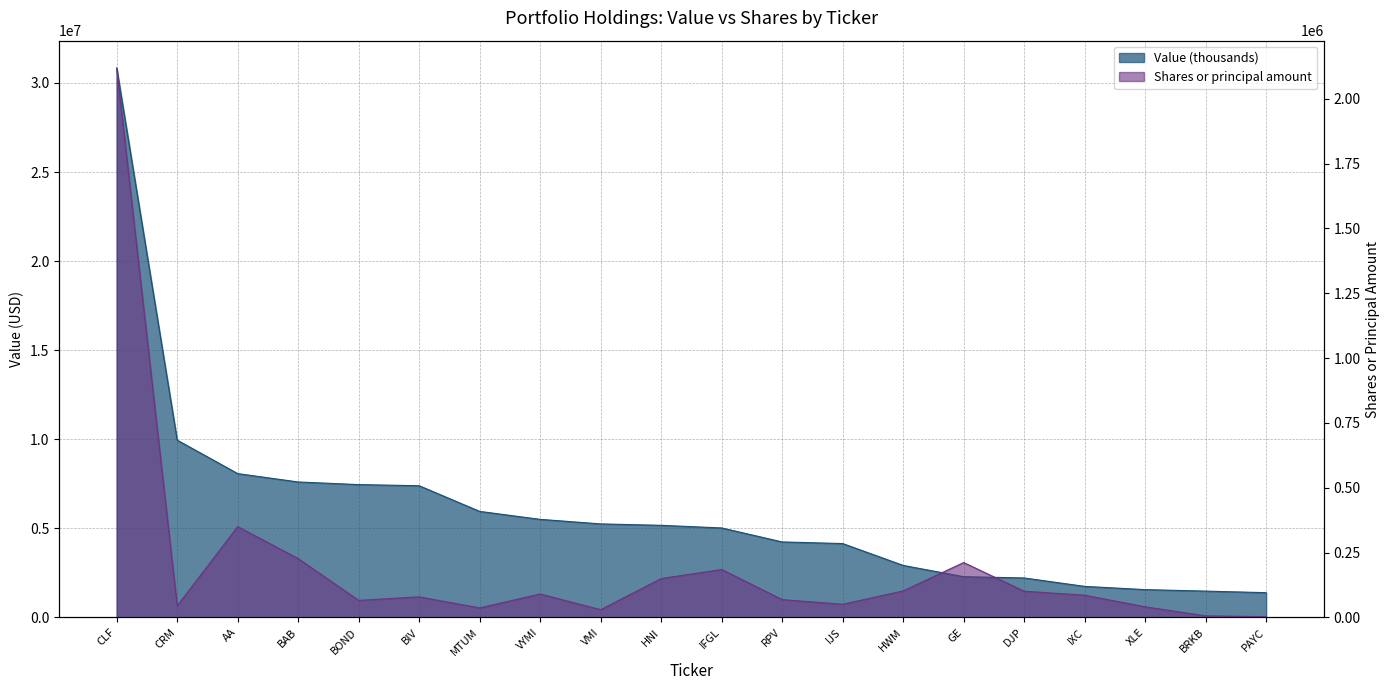

List the labels in order of Shares or principal amount value, smallest first.

PAYC, BRKB, VMI, MTUM, XLE, CRM, IJS, BOND, RPV, BIV, IXC, VYMI, DJP, HWM, HNI, IFGL, GE, BAB, AA, CLF